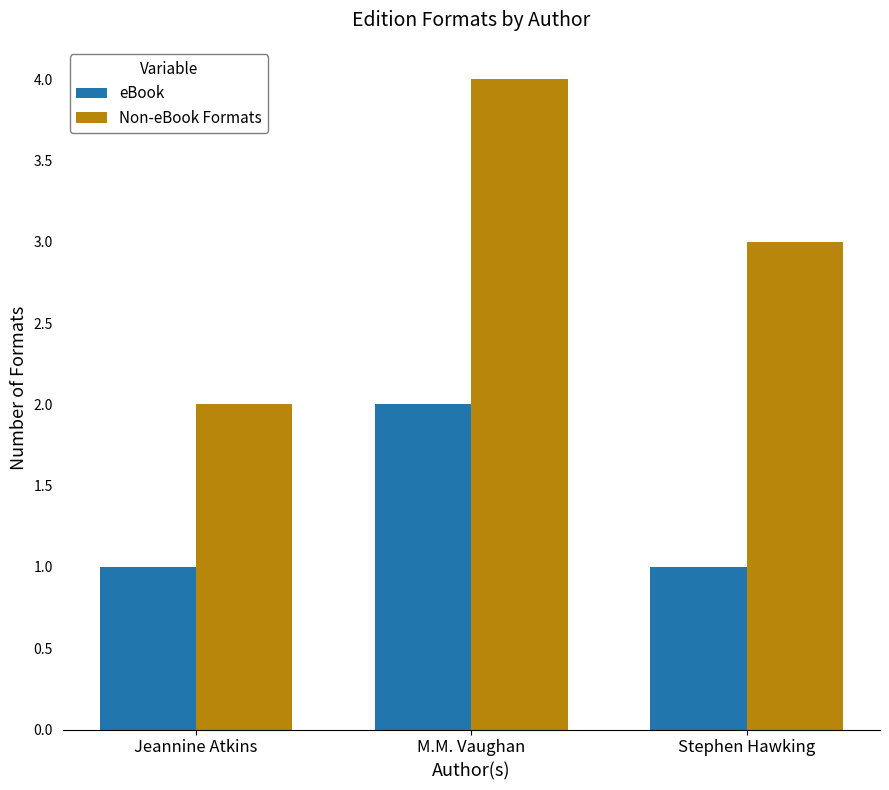

At which label does Non-eBook Formats reach its peak?

M.M. Vaughan